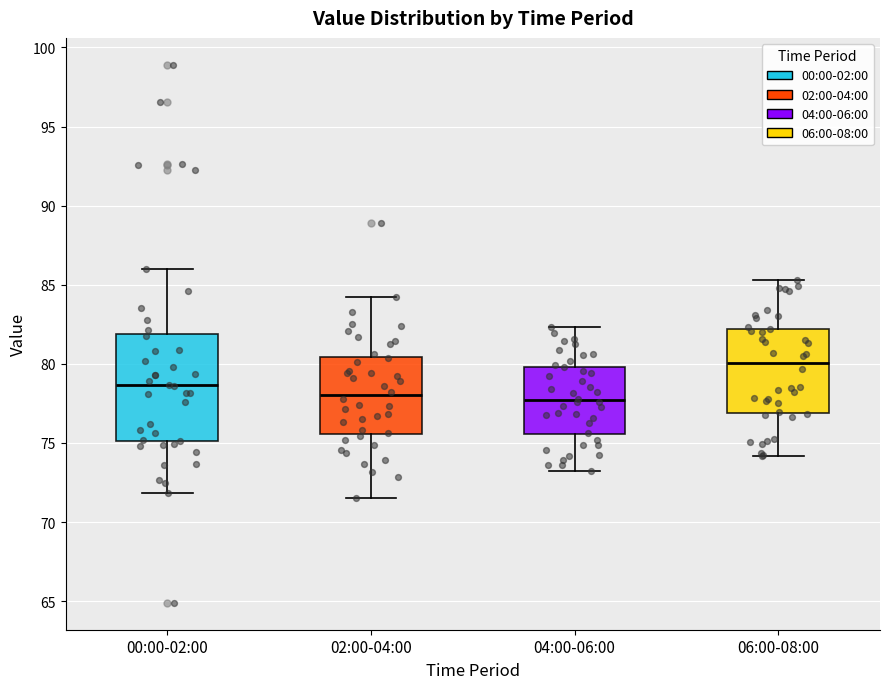

Reading left to right, transcribe this box plot: for each box, give where its median line is, the range the box spans, and where its two whiskers end, as read against the y-axis. The values are not printed on the chart, so give them approximately, as read against the axis.

00:00-02:00: median 78.5, box 75.0 to 82.0, whiskers 72.0 to 86.0
02:00-04:00: median 78.0, box 75.5 to 80.5, whiskers 71.5 to 84.0
04:00-06:00: median 77.5, box 75.5 to 80.0, whiskers 73.5 to 82.5
06:00-08:00: median 80.0, box 77.0 to 82.0, whiskers 74.0 to 85.5